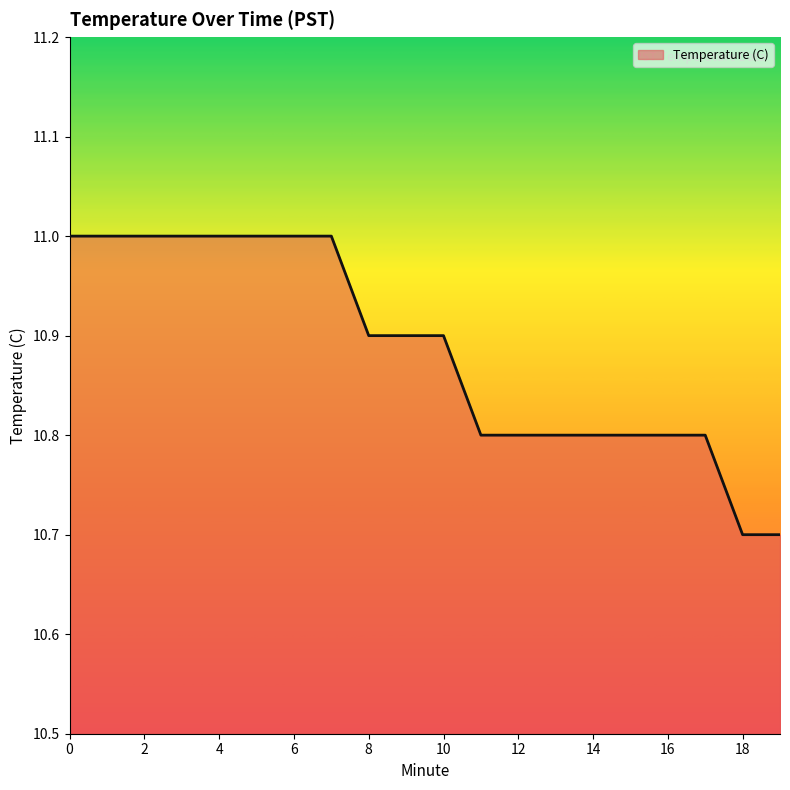

What is the smallest value displayed?

10.7